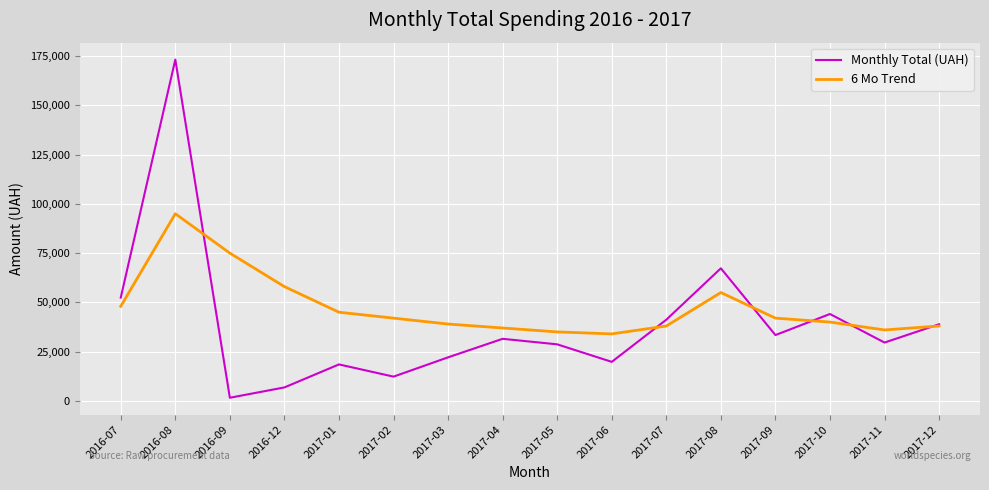

How many values in the 6 Mo Trend series are below 42000?

8